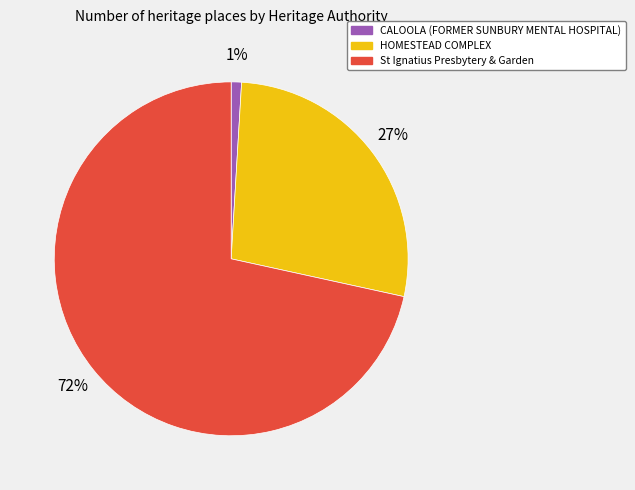

To the nearest percent, what is the average slice percentage?

33%